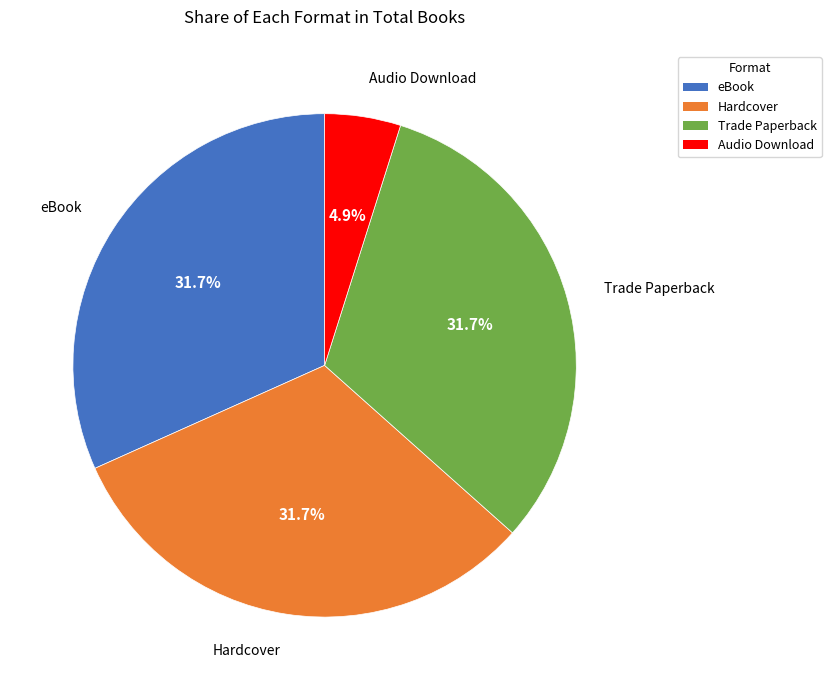

What is the ratio of the value at Hardcover to the value at eBook?

1.0